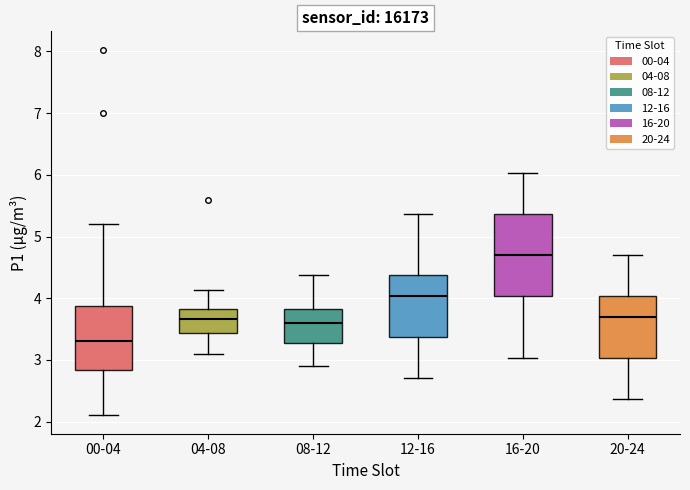

Reading left to right, transcribe this box plot: for each box, give where its median line is, the range the box spans, and where its two whiskers end, as read against the y-axis. The values are not printed on the chart, so give them approximately, as read against the axis.

00-04: median 3.3, box 2.8 to 3.9, whiskers 2.1 to 5.2
04-08: median 3.7, box 3.4 to 3.8, whiskers 3.1 to 4.1
08-12: median 3.6, box 3.3 to 3.8, whiskers 2.9 to 4.4
12-16: median 4.0, box 3.4 to 4.4, whiskers 2.7 to 5.4
16-20: median 4.7, box 4.0 to 5.4, whiskers 3.0 to 6.0
20-24: median 3.7, box 3.0 to 4.0, whiskers 2.4 to 4.7